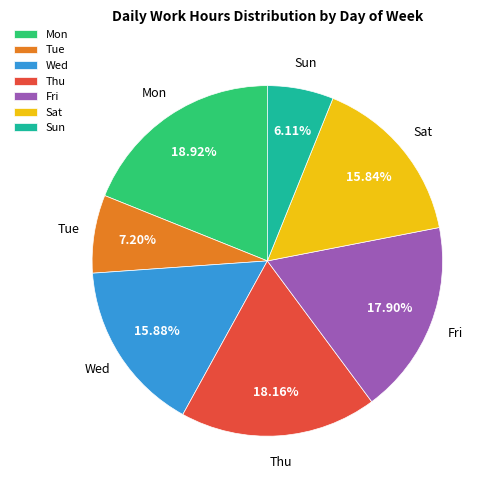

Combined, do Sun and Mon account for over 50%?

No